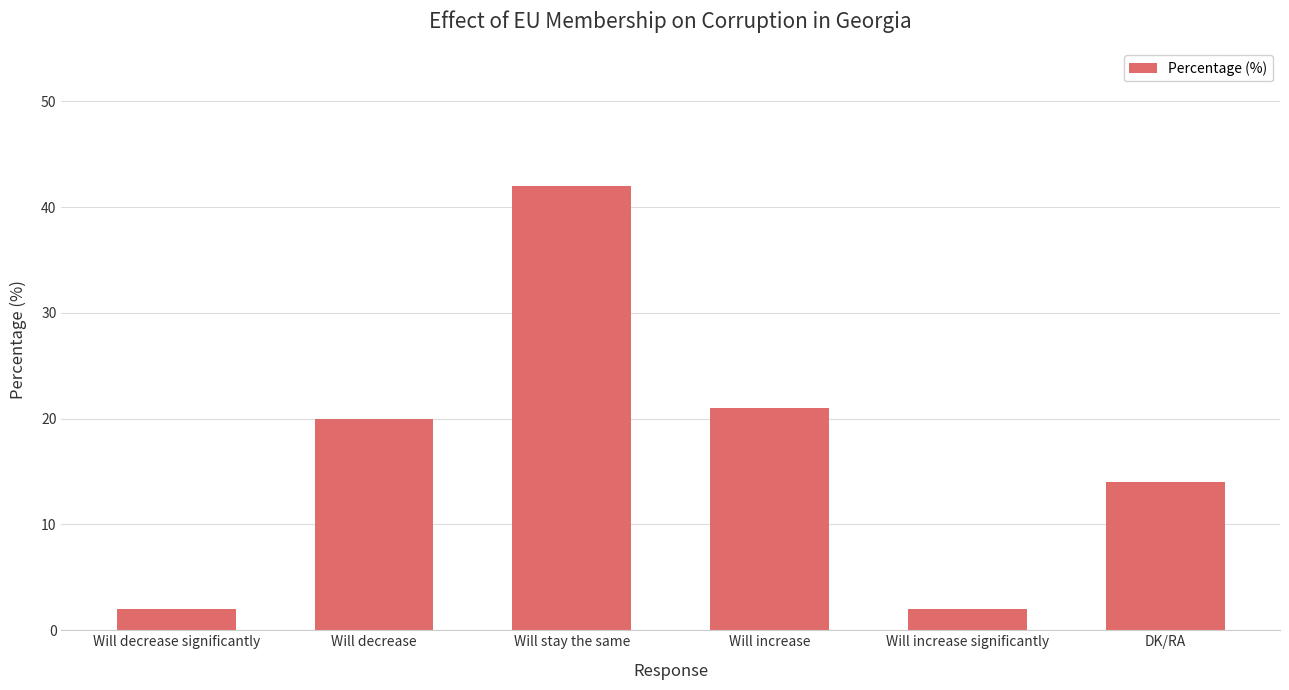

What is the maximum value shown in the chart?

42